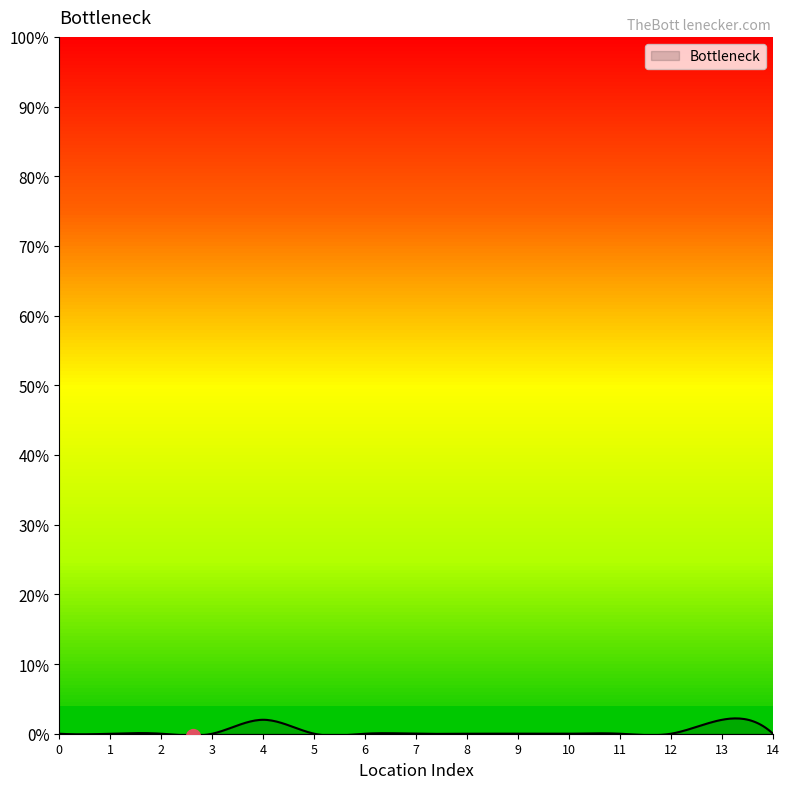

What is the greatest value displayed?

2.2